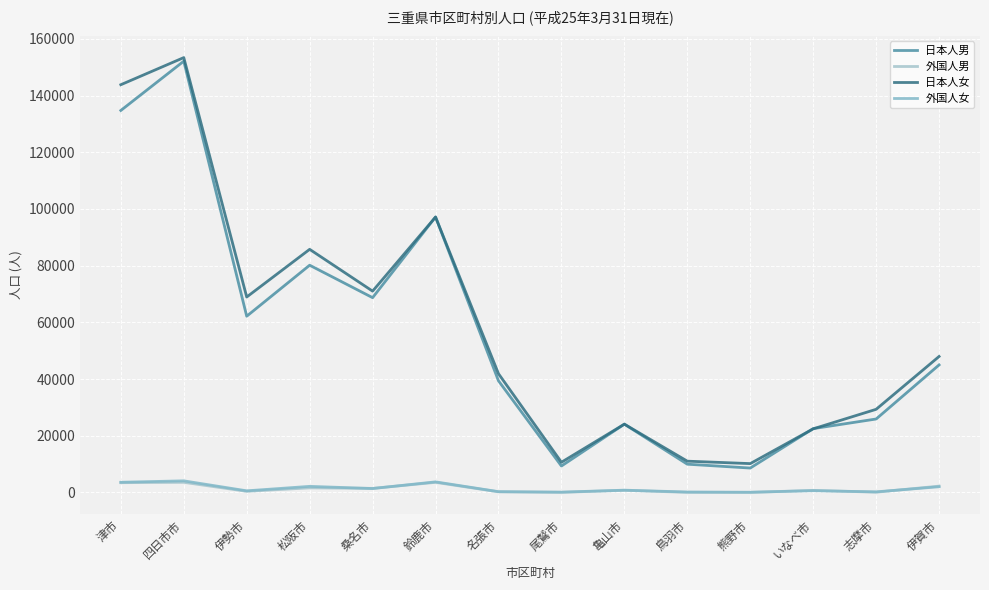

Where is the first local maximum for 日本人男?

四日市市